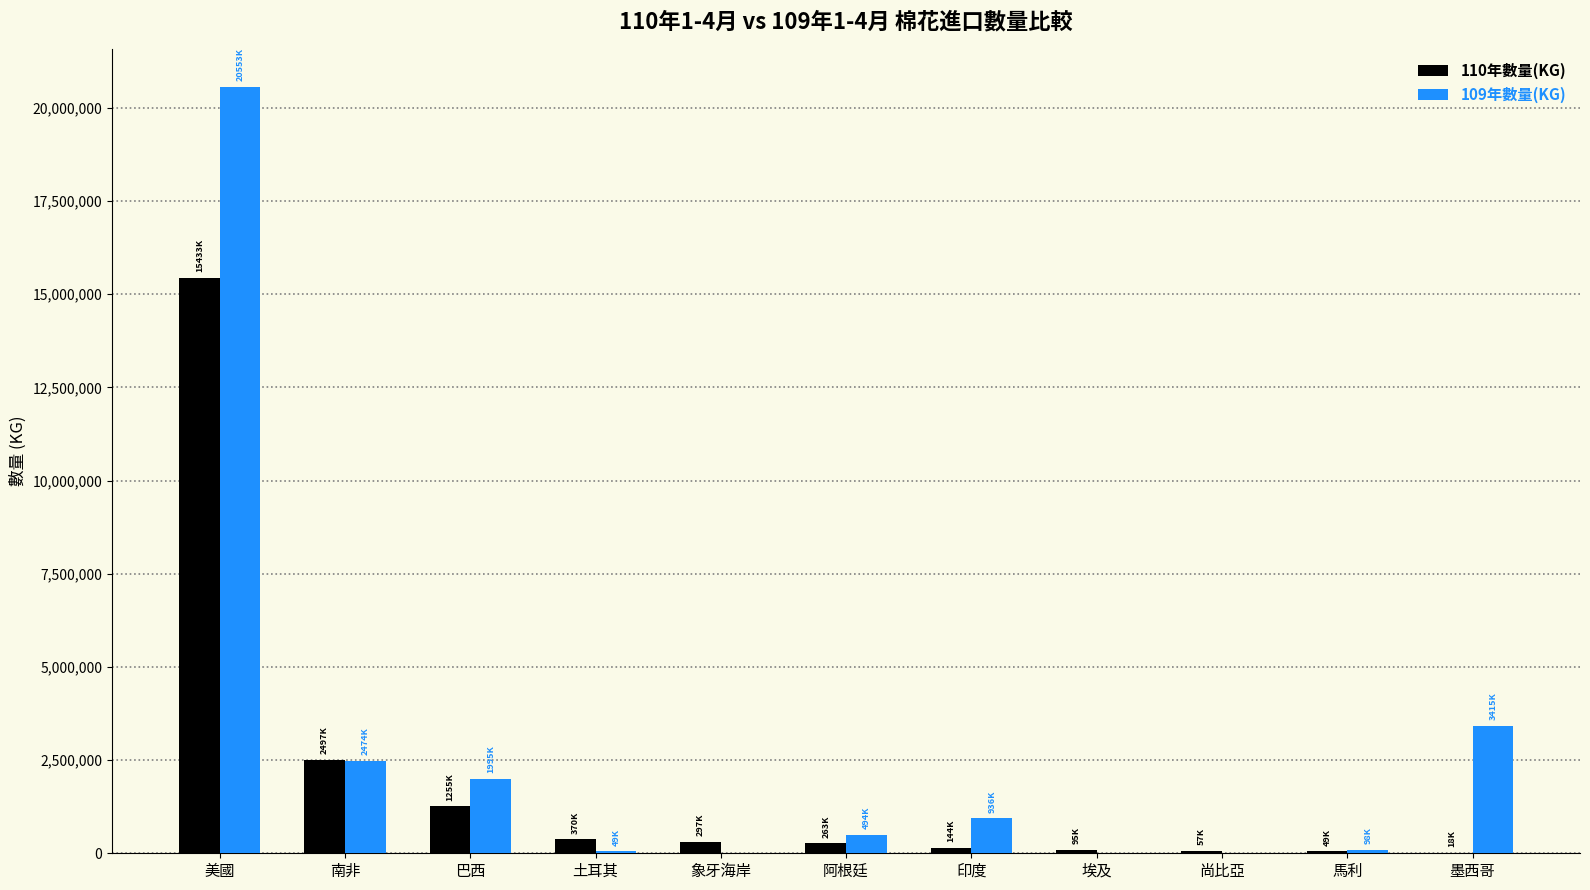

At which category is the sum across all series the highest?

美國